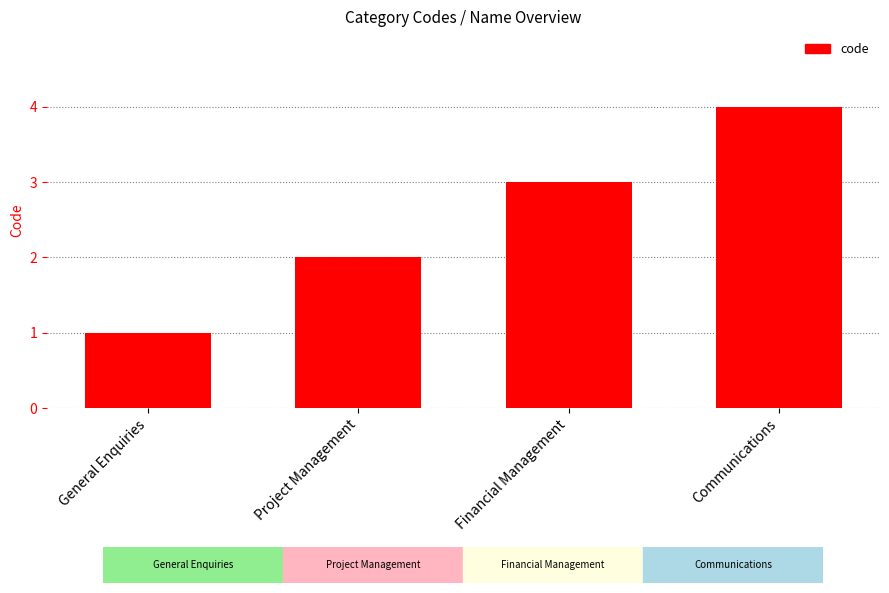

What is the difference between the maximum and minimum values?

3